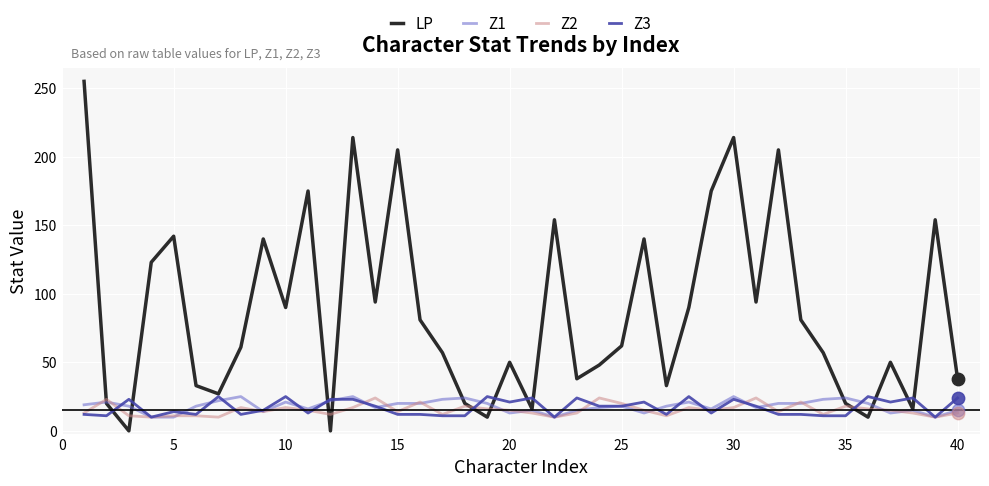

Which series has the largest total across all categories?

LP